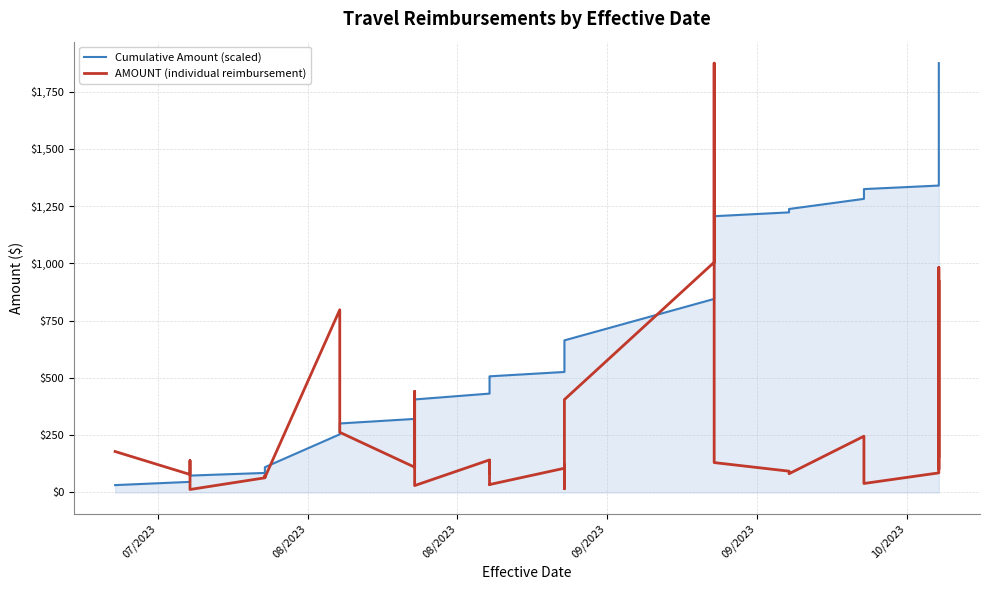

After their last crossing, which series has the higher values: AMOUNT (individual reimbursement) or Cumulative Amount (scaled)?

Cumulative Amount (scaled)